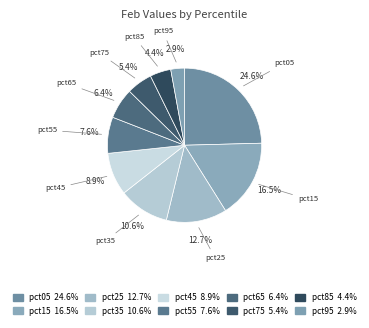

What is the largest slice in the pie chart?

pct05